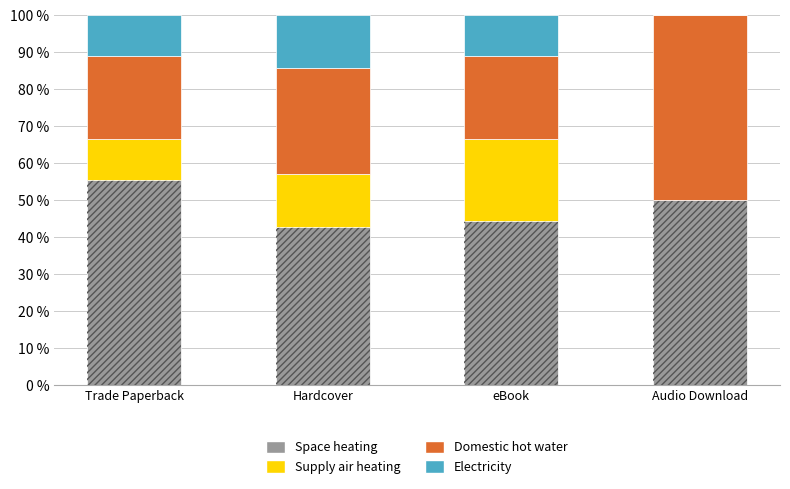

True or false: Electricity has a value of 11.1 at eBook.

True